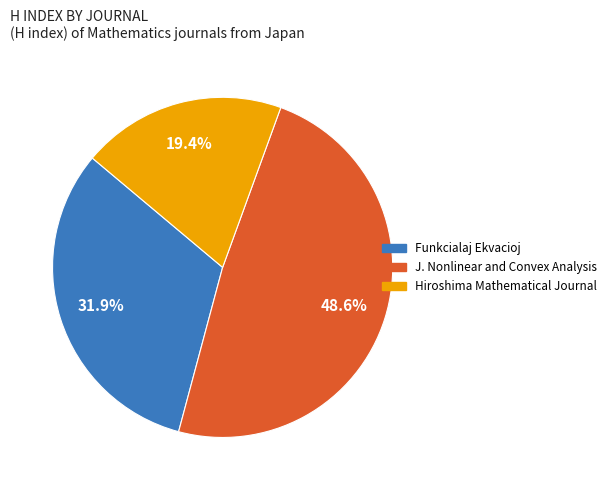

Is there a majority slice in this chart?

No